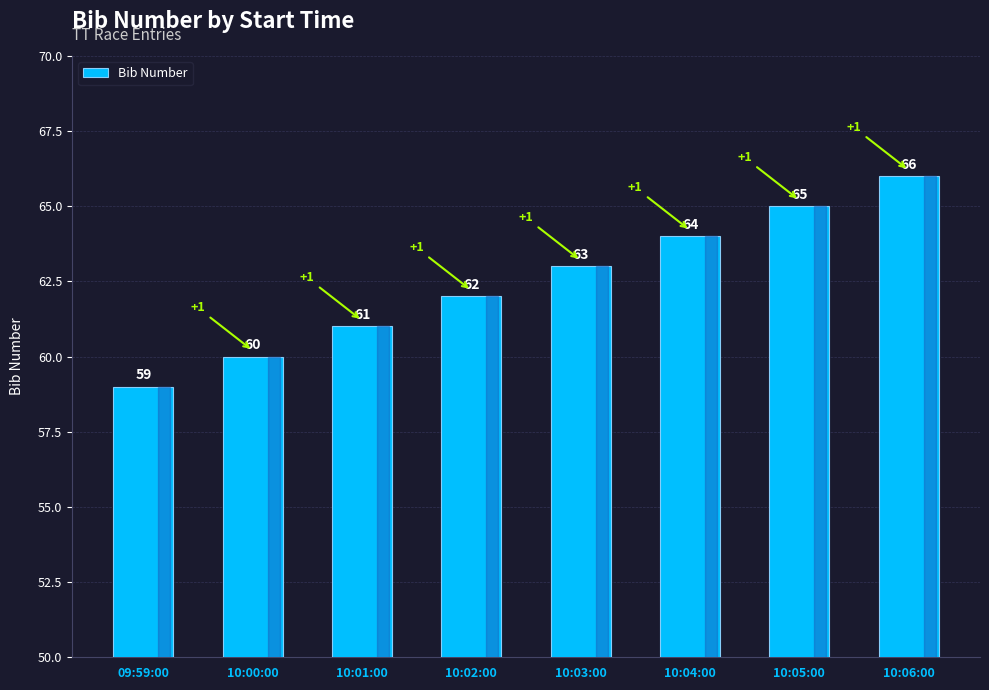

The value at 10:00:00 is 60. True or false?

True